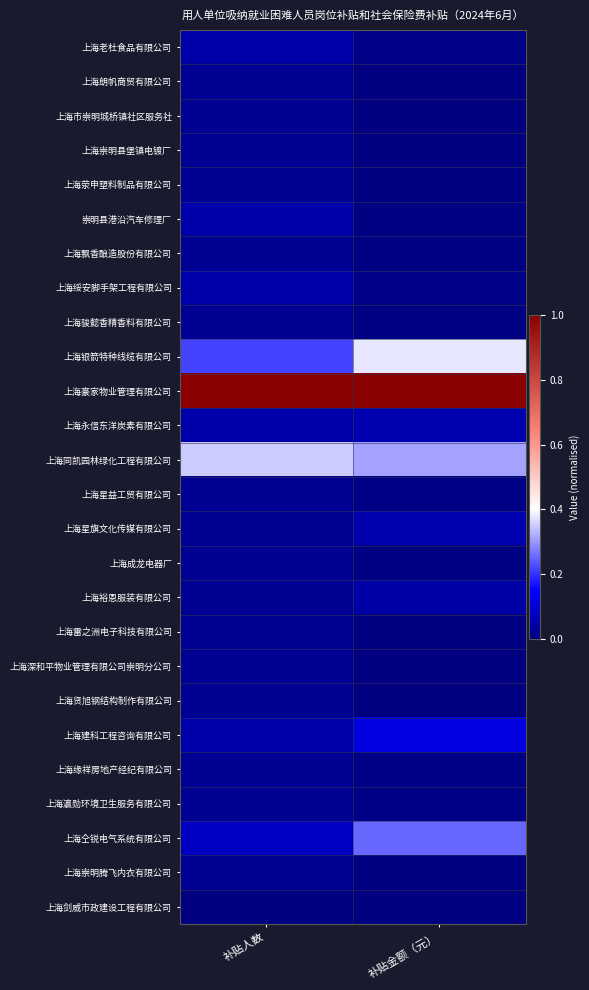

At 补贴金额（元）, list the series in order from largest to smallest.

上海豪家物业管理有限公司, 上海银箭特种线缆有限公司, 上海同凯园林绿化工程有限公司, 上海仝锐电气系统有限公司, 上海建科工程咨询有限公司, 上海星旗文化传媒有限公司, 上海永信东洋炭素有限公司, 上海裕恩服装有限公司, 上海老杜食品有限公司, 上海绥安脚手架工程有限公司, 上海缘祥房地产经纪有限公司, 上海瀛勋环境卫生服务有限公司, 上海星益工贸有限公司, 上海飘香酿造股份有限公司, 上海成龙电器厂, 崇明县港沿汽车修理厂, 上海骏懿香精香料有限公司, 上海雷之洲电子科技有限公司, 上海朗帆商贸有限公司, 上海市崇明城桥镇社区服务社, 上海崇明县堡镇电镀厂, 上海荥申塑料制品有限公司, 上海深和平物业管理有限公司崇明分公司, 上海贤旭钢结构制作有限公司, 上海崇明腾飞内衣有限公司, 上海剑威市政建设工程有限公司